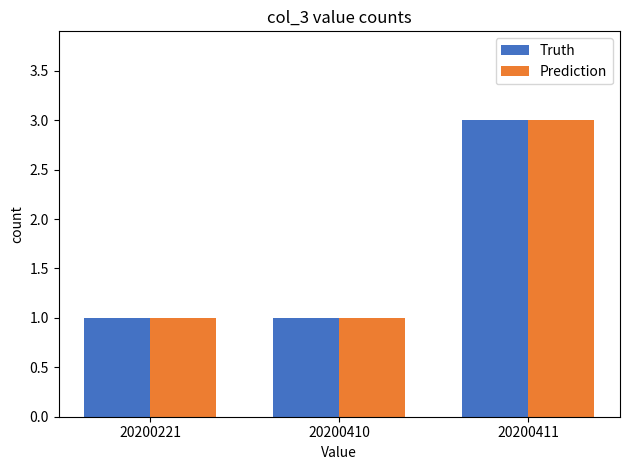

Is it true that Truth equals 3 at 20200411?

True